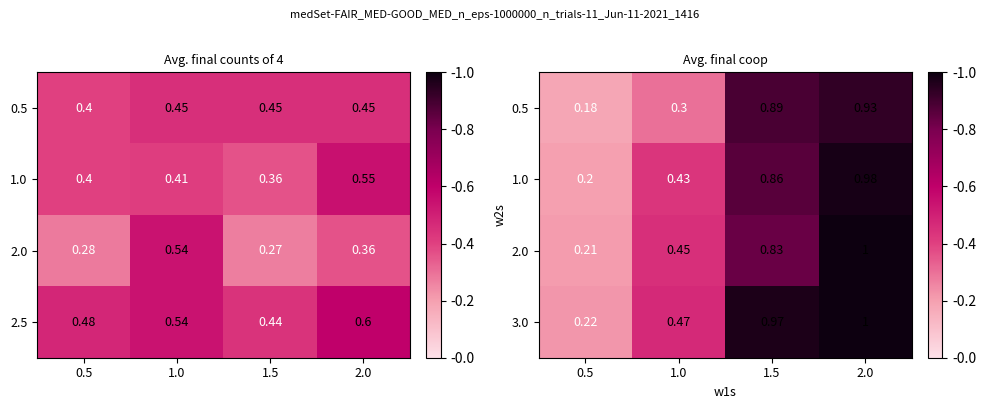

The 1.0 series shows 0.2 at 0.5. True or false?

True